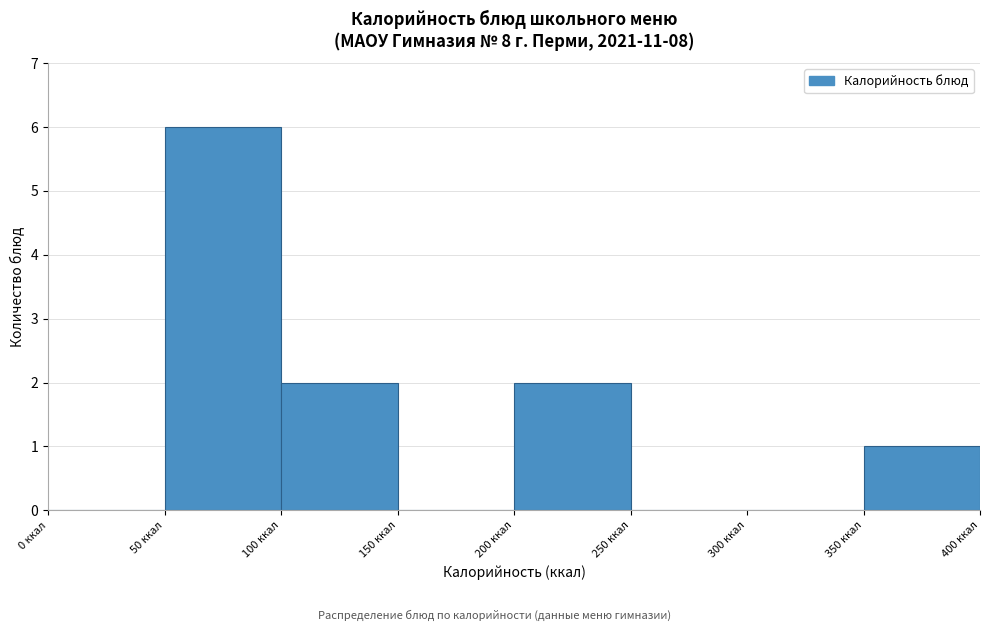

Which range on the x-axis has the tallest bar?

50 to 100